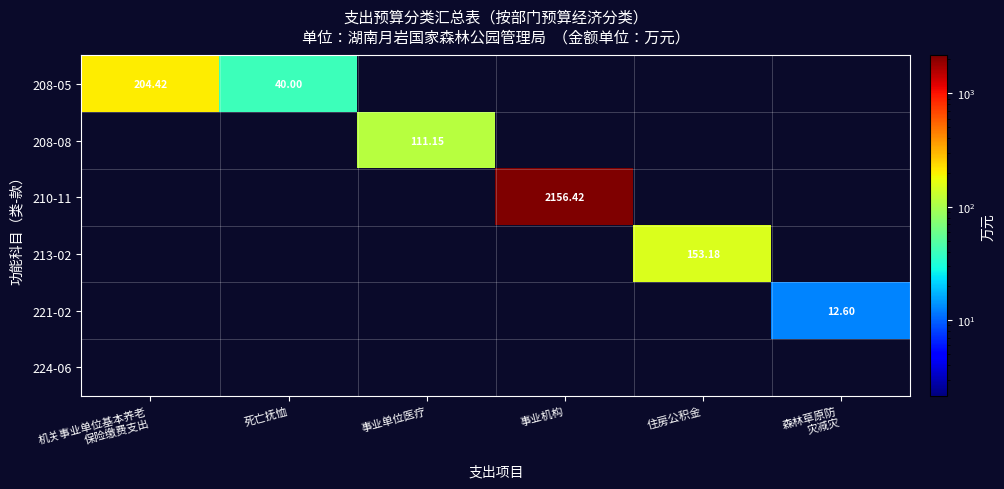

Rank the series by their maximum value, from highest to lowest.

210-11, 208-05, 213-02, 208-08, 221-02